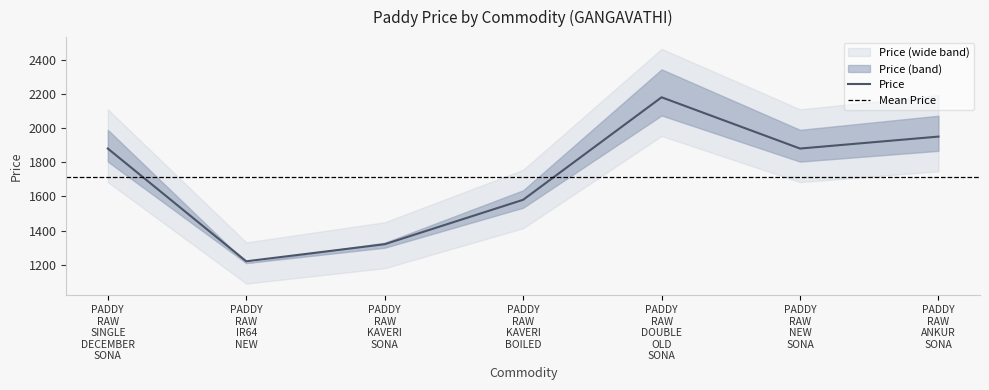

Rank the categories by value from highest to lowest.

PADDY RAW DOUBLE OLD SONA, PADDY RAW ANKUR SONA, PADDY RAW SINGLE DECEMBER SONA, PADDY RAW NEW SONA, PADDY RAW KAVERI BOILED, PADDY RAW KAVERI SONA, PADDY RAW IR64 NEW